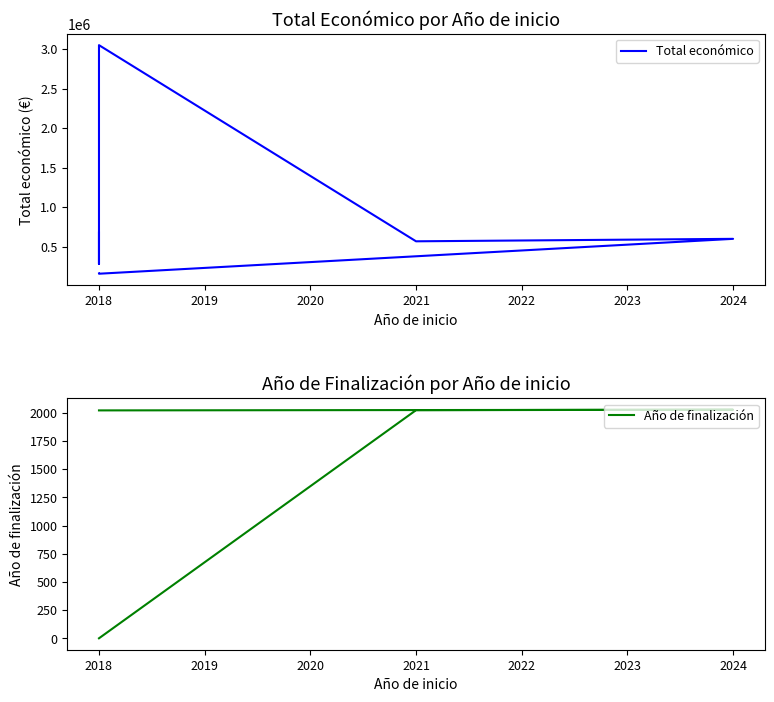

What is the greatest value displayed?

3051573